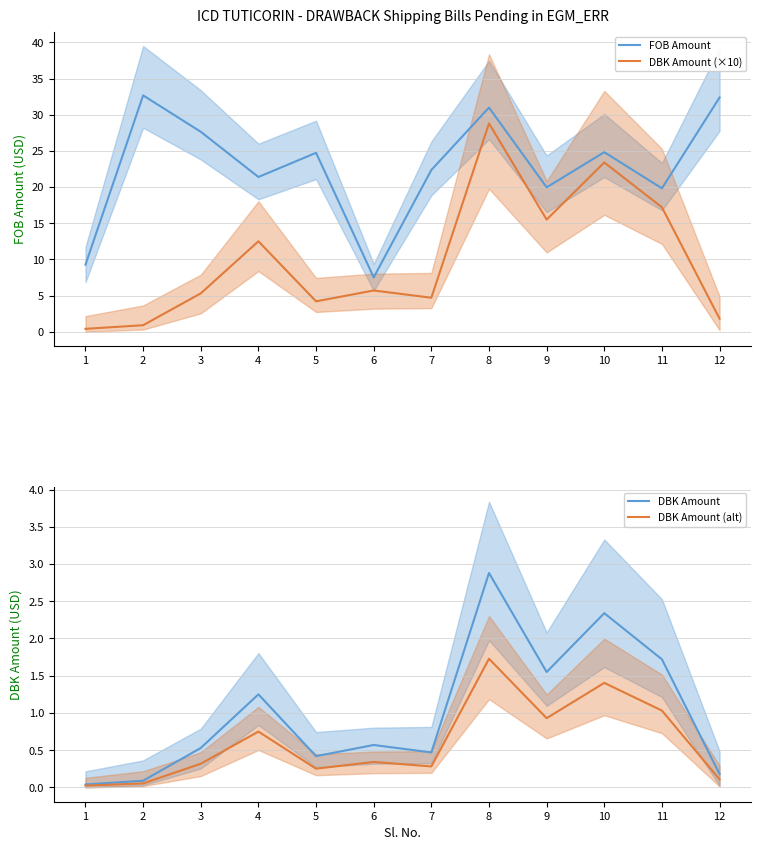

What is the value of the DBK Amount point at the 10th from the left?

2.3